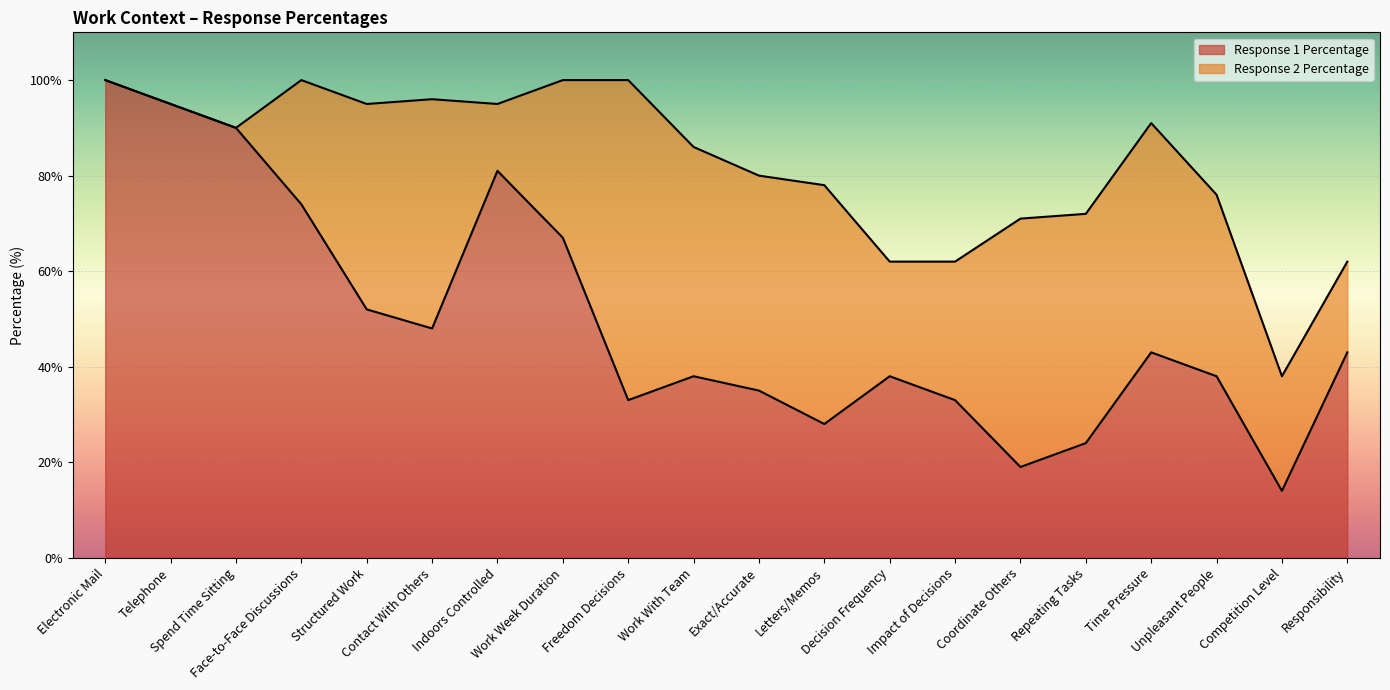

Is it true that the value at Letters/Memos is 28?

True